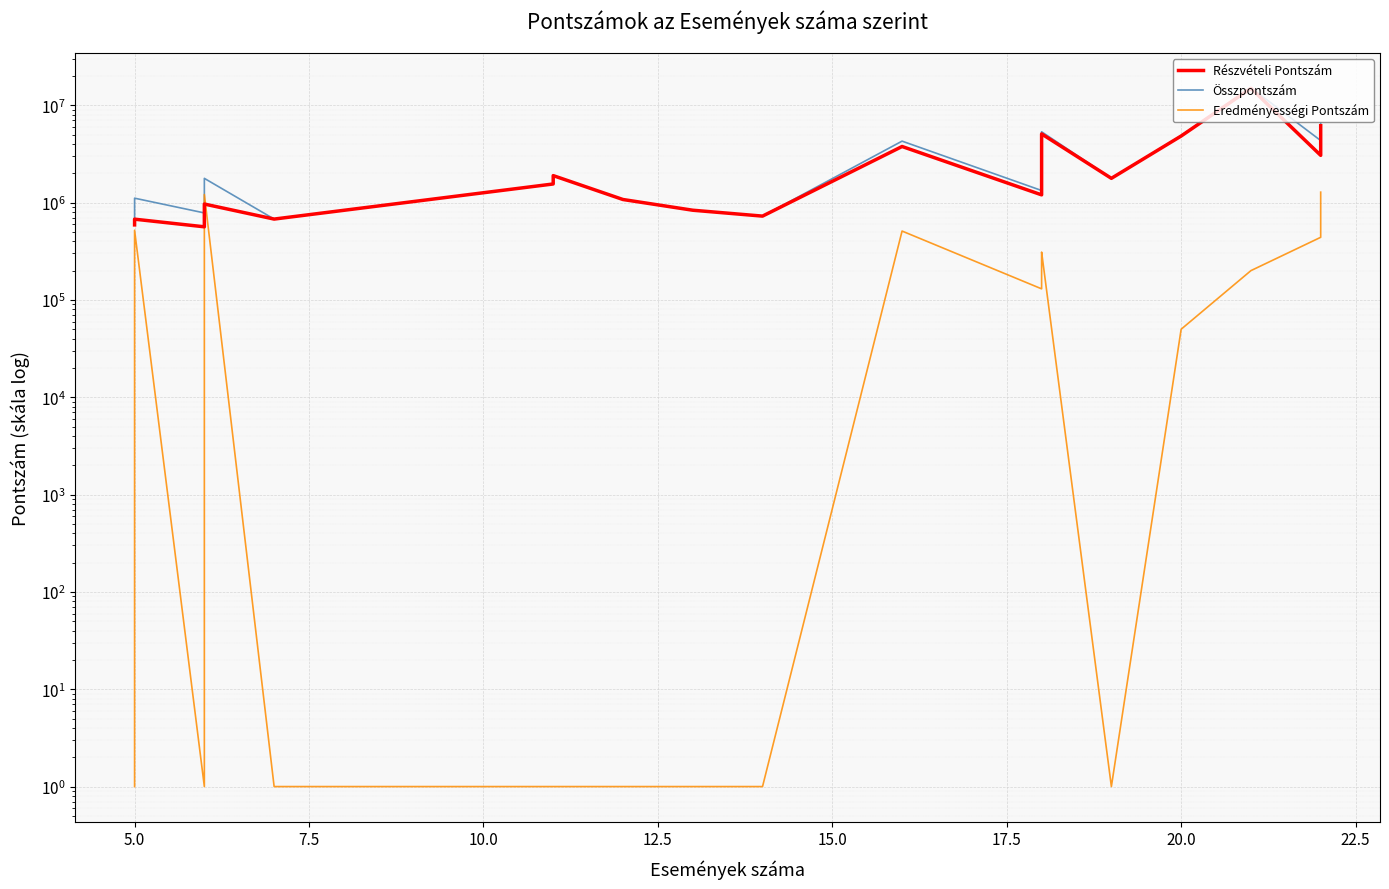

Is it true that Összpontszám equals 324518 at 5.0?

False